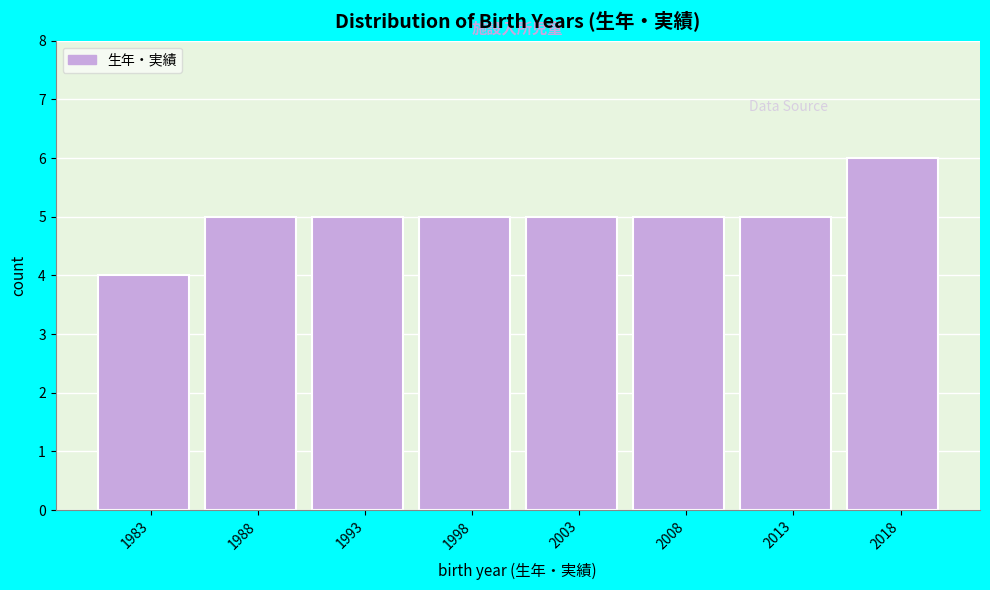

Reading right to left, transcribe all the data shown in this chart.

6	5	5	5	5	5	5	4